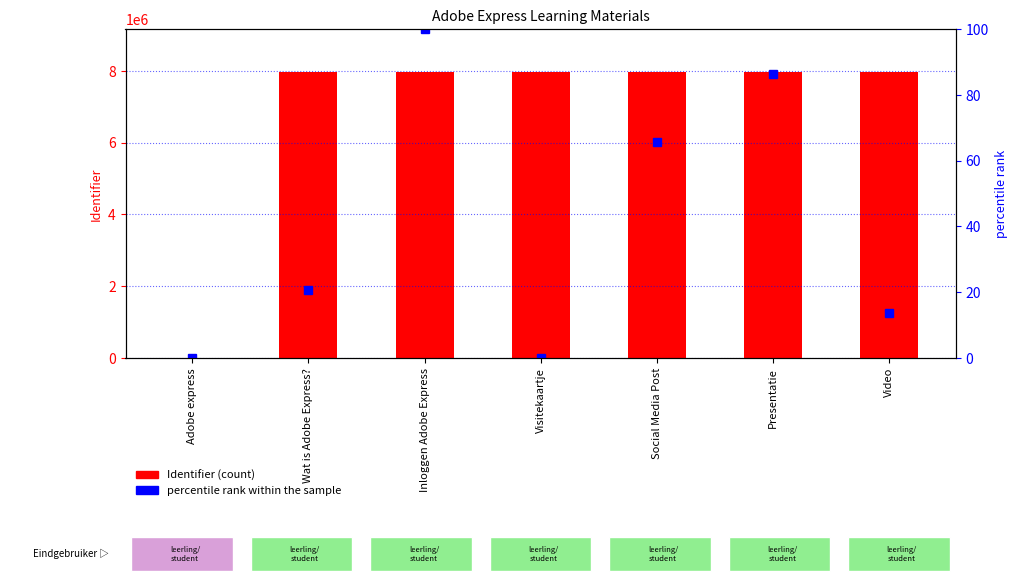

At how many categories does at least one series exceed 2755421?

6